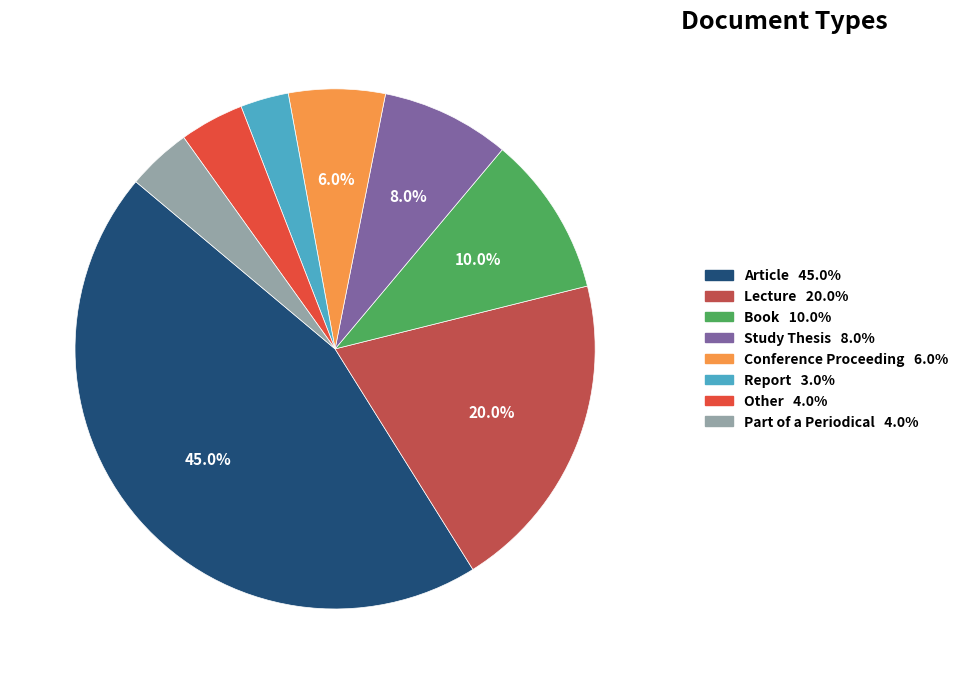

Which has a higher value, Part of a Periodical or Book?

Book